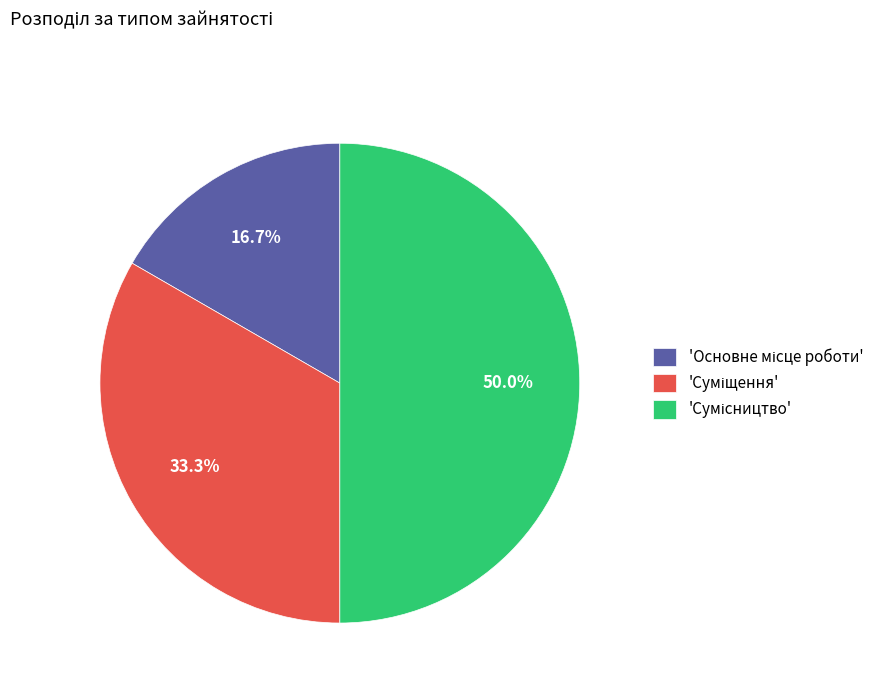

Count the number of slices in the pie.

3